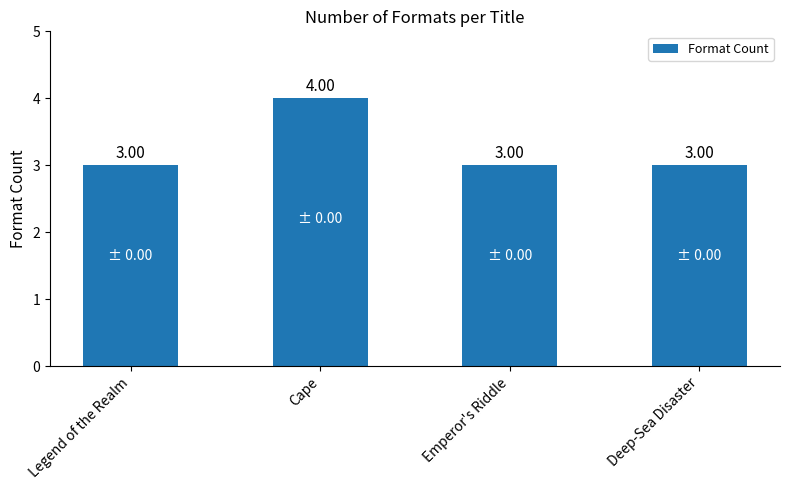

What is the minimum value shown in the chart?

3